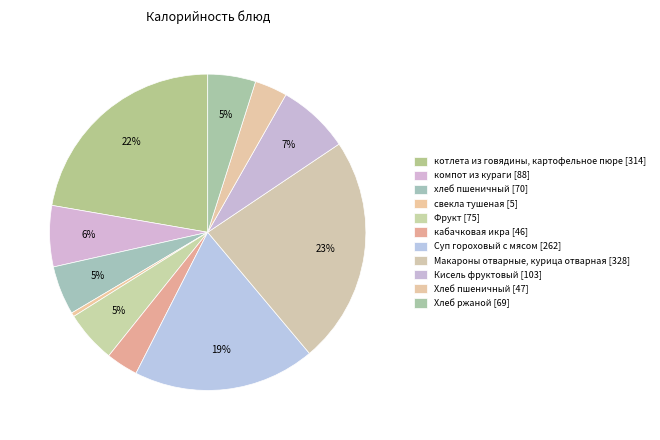

Combined, do хлеб пшеничный and Фрукт account for over 50%?

No